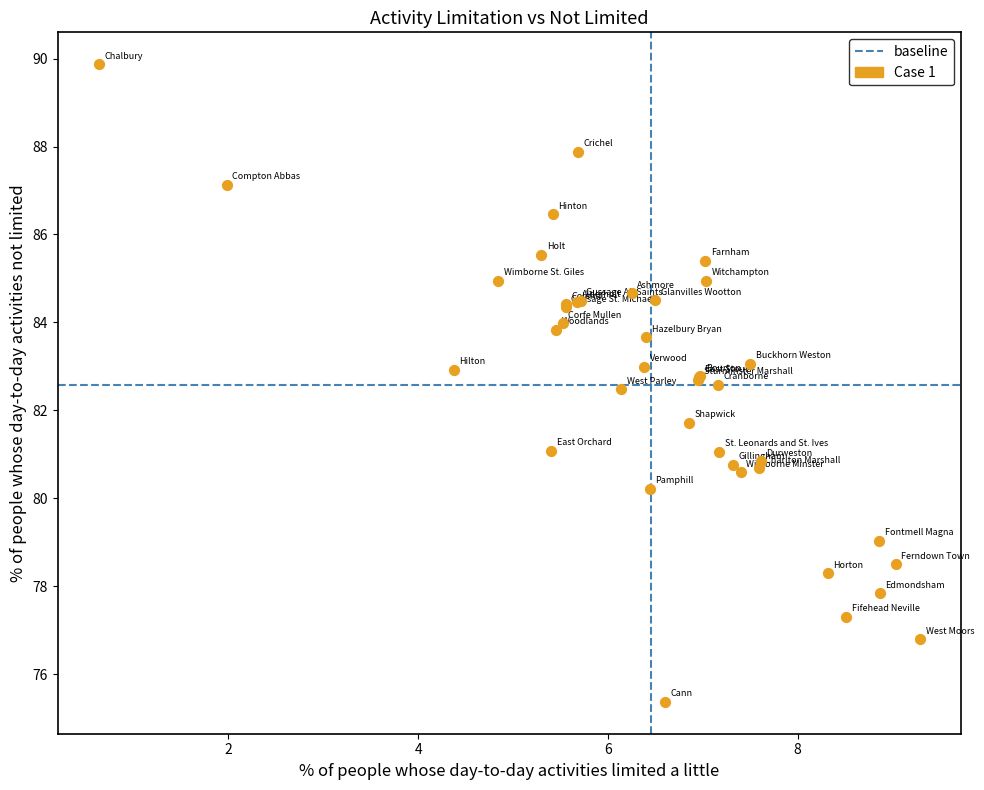

What Y value in the scatter plot is closest to 82?

81.7